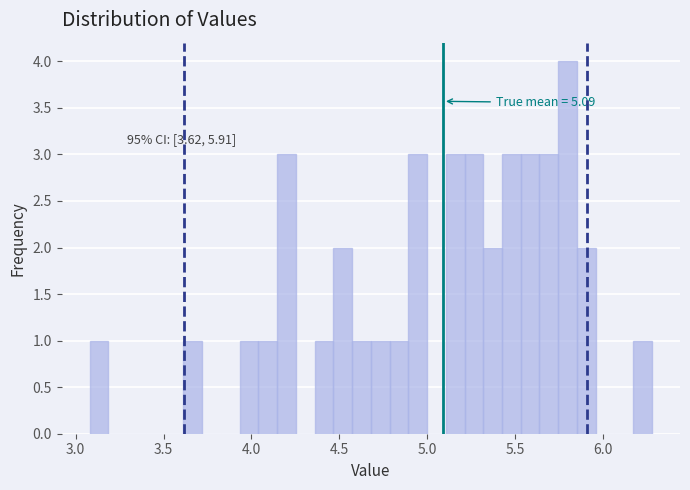

Read against the x-axis, roughly where is the centre of the tallest bar?

5.80